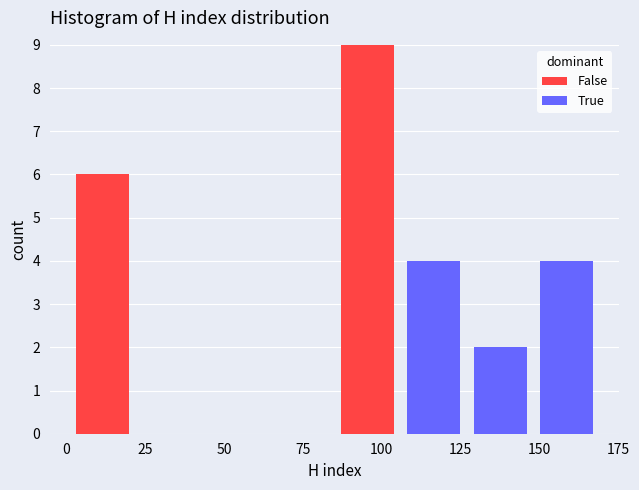

Reading left to right, list every stacked bar in this chart as the range it spans on the x-axis followed by its total height. Neither the bar edges nor the heights are printed on the chart, so give them approximately, as read against the axes.

1 to 22: 6
22 to 43: 0
43 to 64: 0
64 to 85: 0
85 to 106: 9
106 to 127: 4
127 to 148: 2
148 to 169: 4